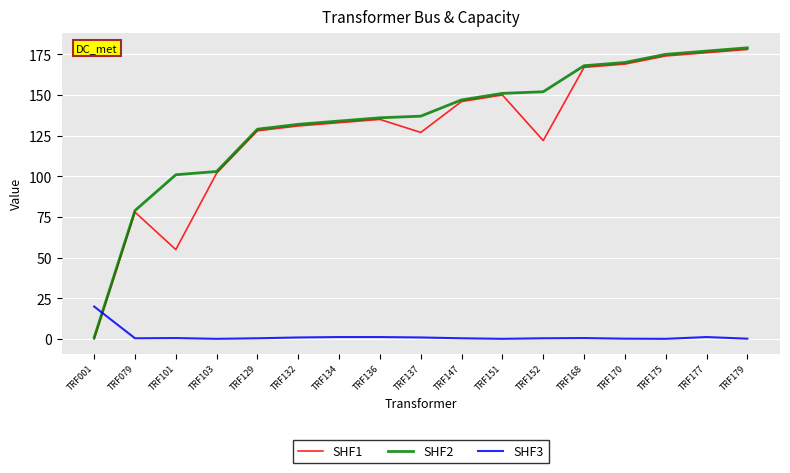

The SHF1 series shows 178.0 at TRF179. True or false?

True